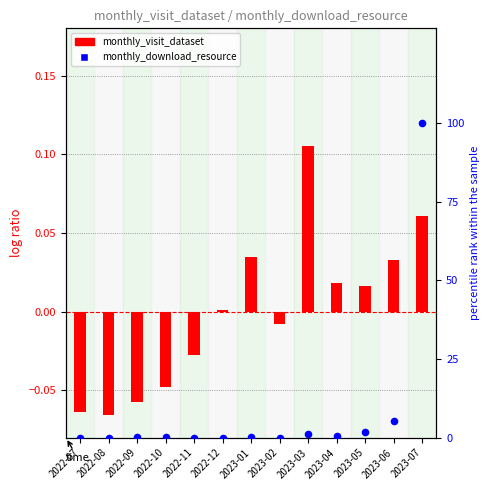

Is the value of monthly_visit_dataset at 2022-09 greater than the value of monthly_download_resource at 2023-06?

No